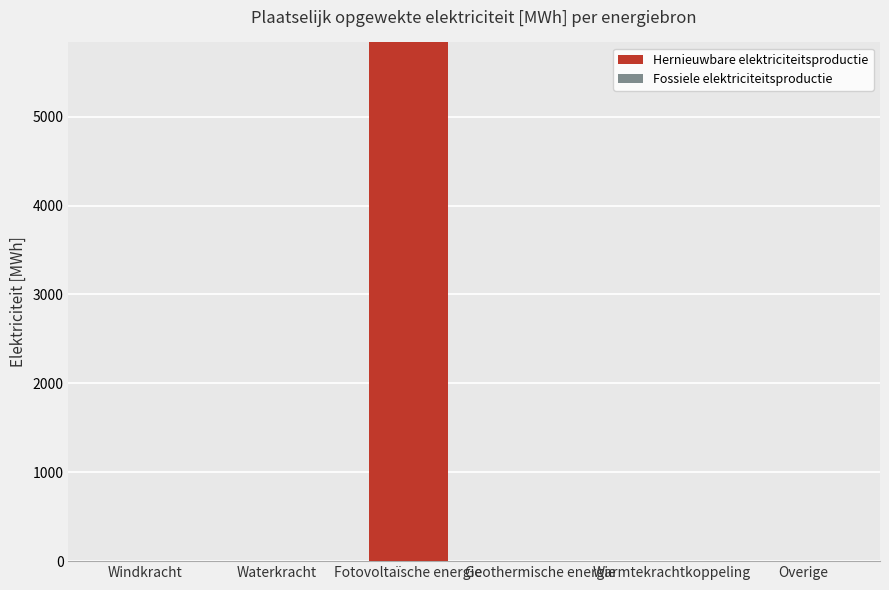

True or false: the data shows 0.0 at Geothermische energie.

True